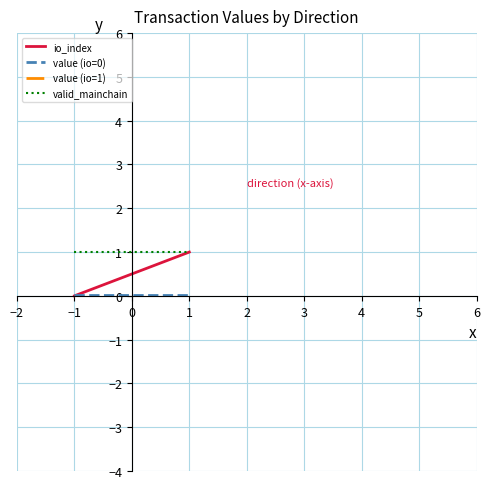

What is the value of the value (io=1) point at the 1st from the left?

6.7